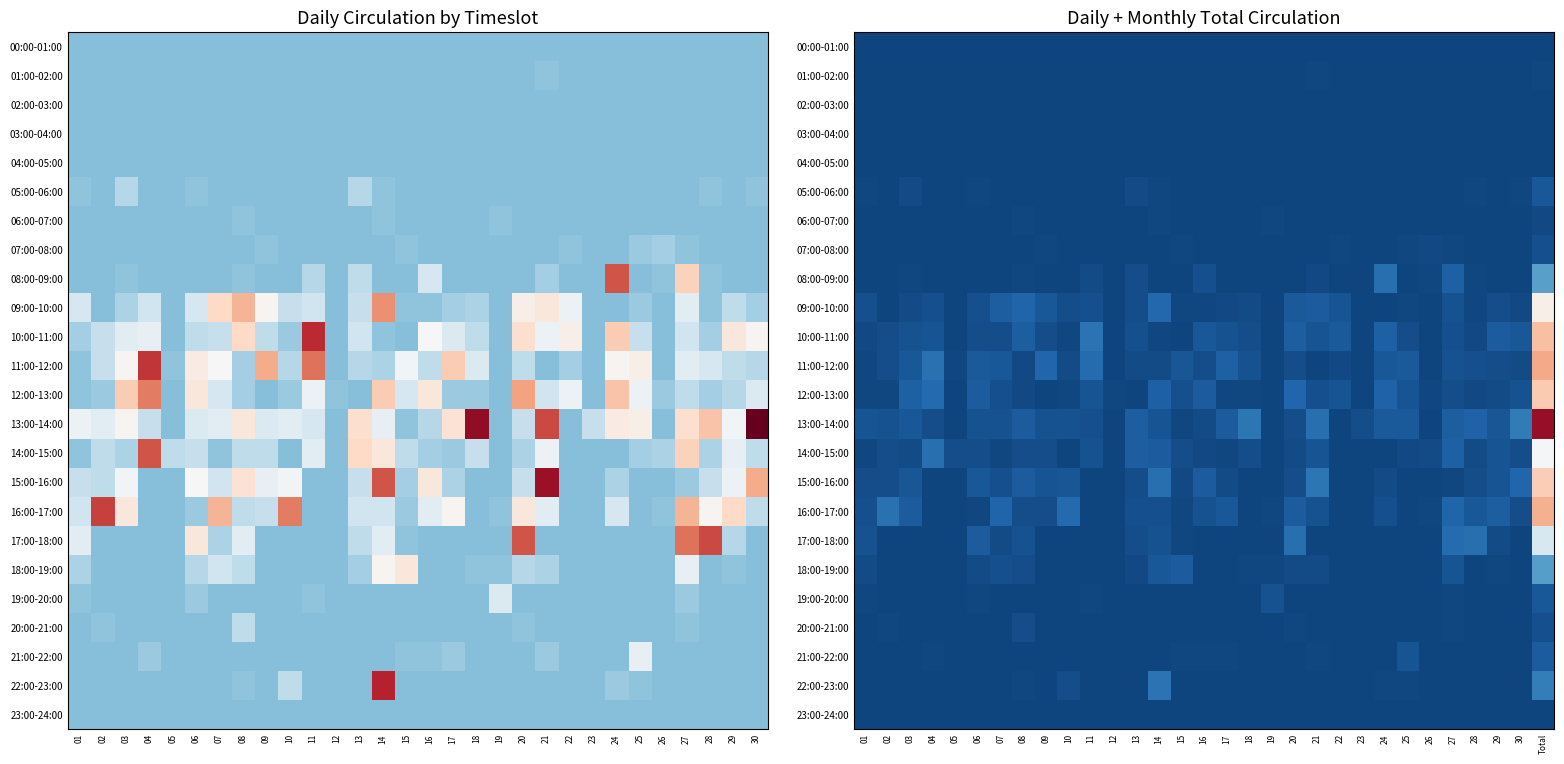

What is the difference between the 14:00-15:00 values at 26 and 06?

3